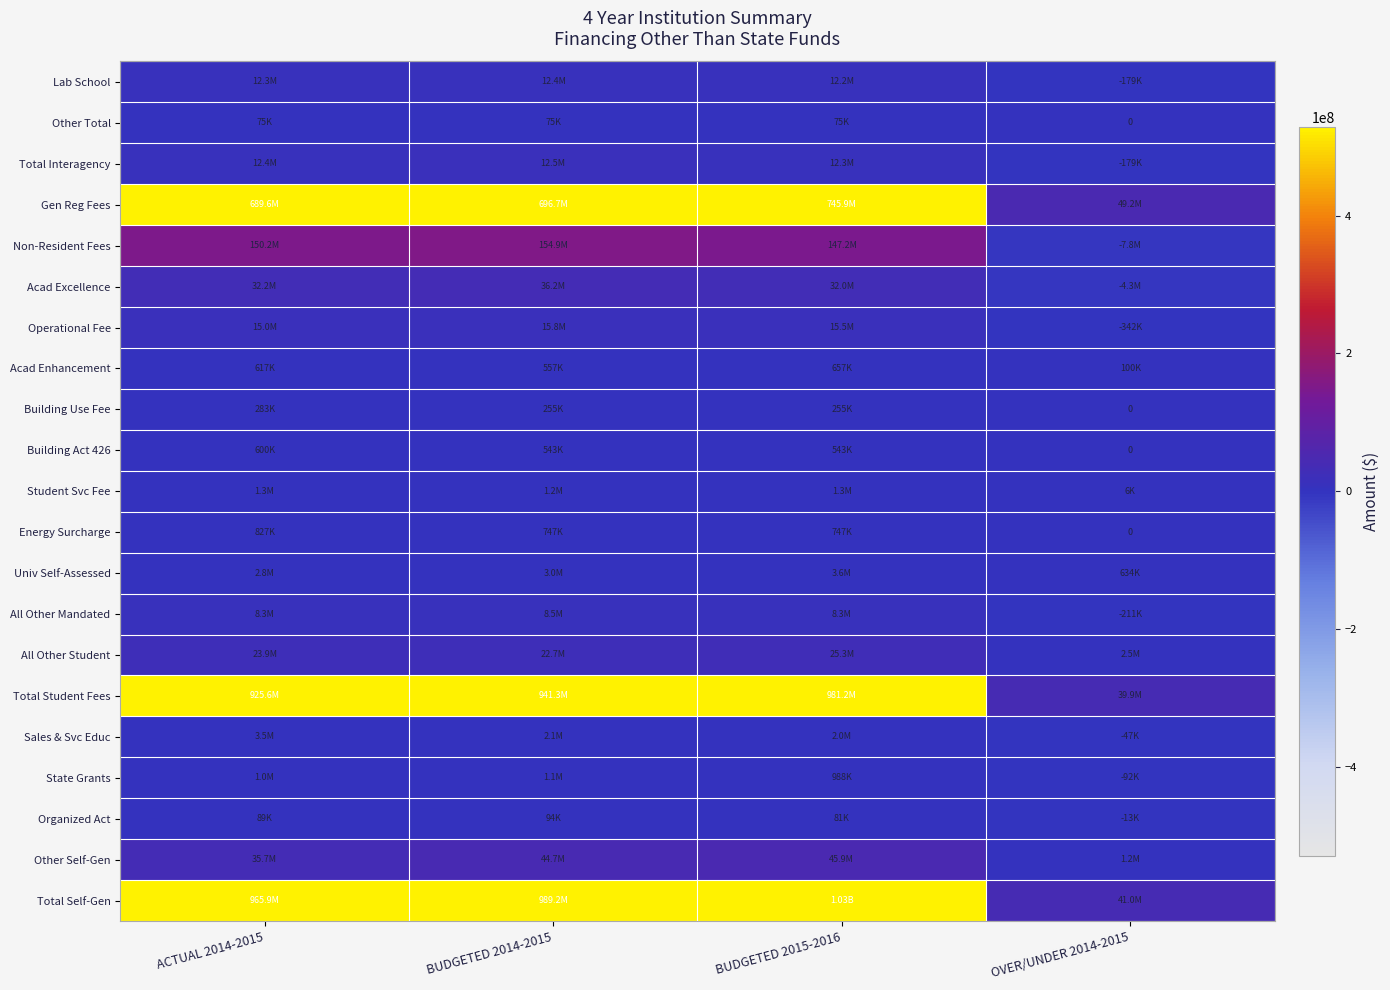

At which label is Gen Reg Fees closest to 397555898?

ACTUAL 2014-2015